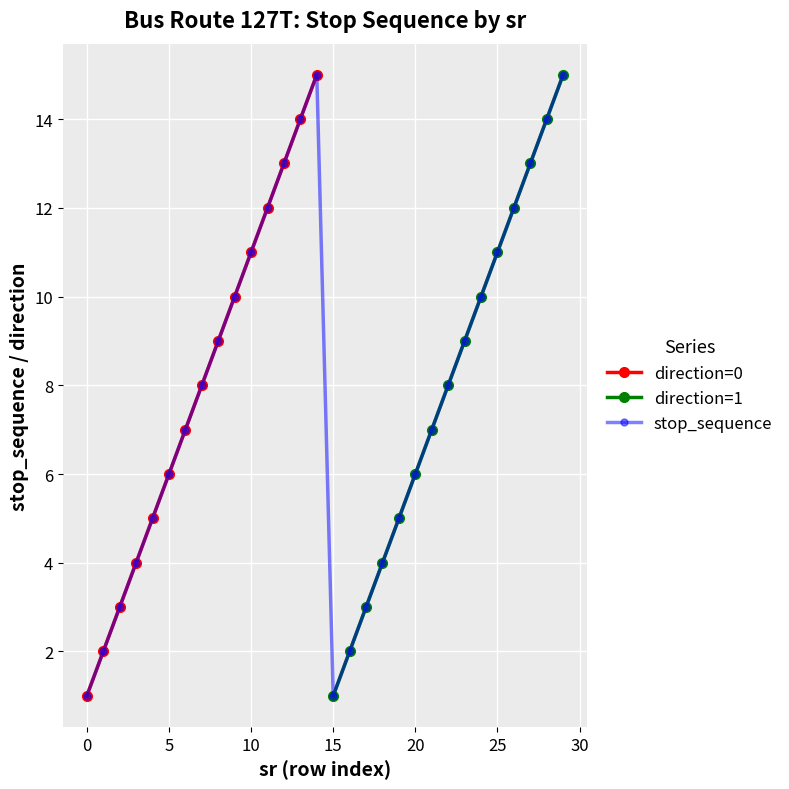

What is the average value?

8